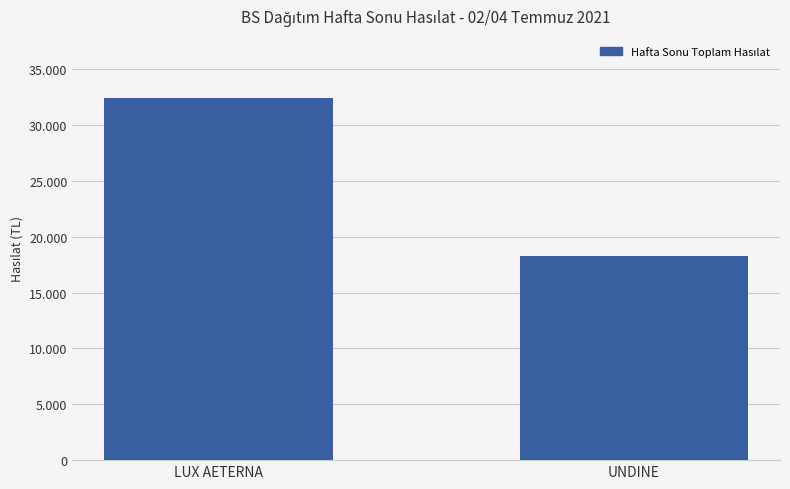

Are the bars horizontal?

No